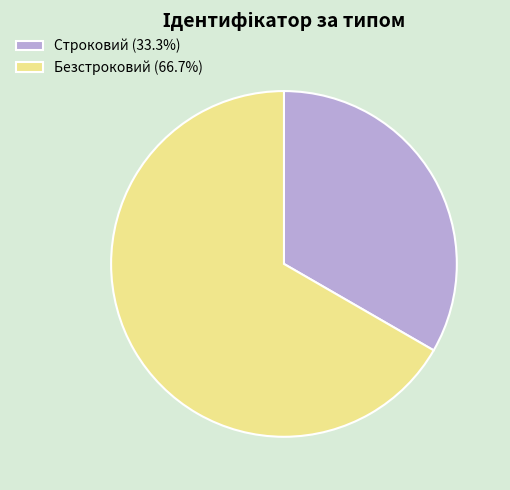

Do Строковий (33.3%) and Безстроковий (66.7%) together represent more than half of the pie?

Yes